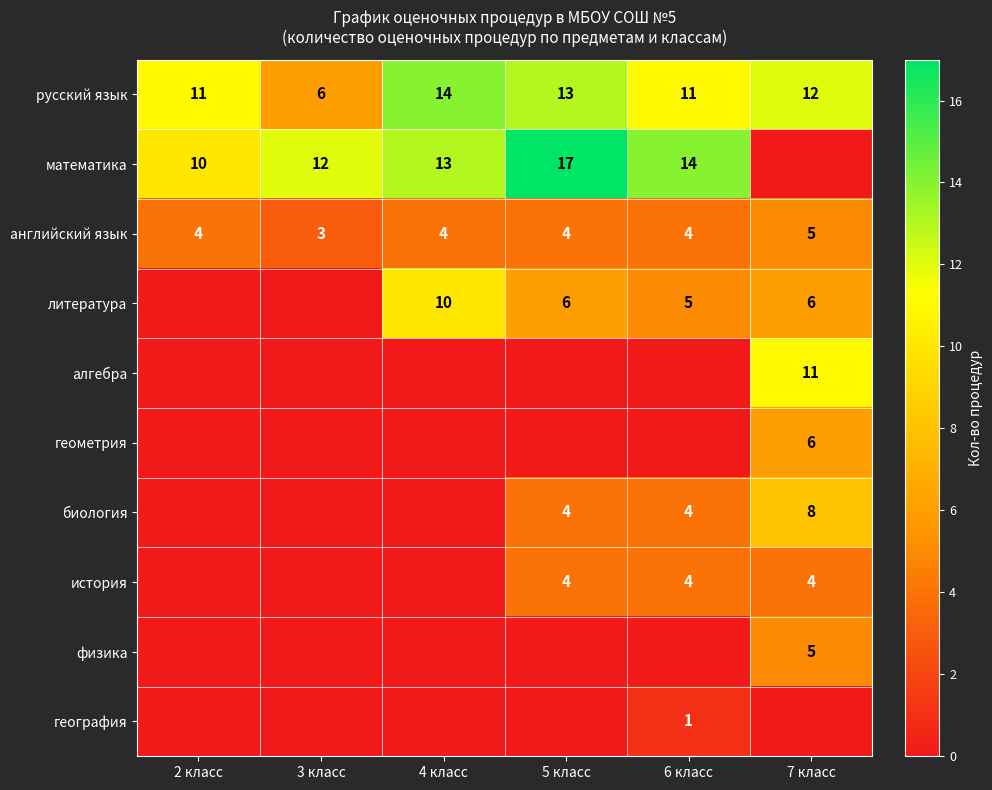

Read the английский язык value at 5 класс.

4